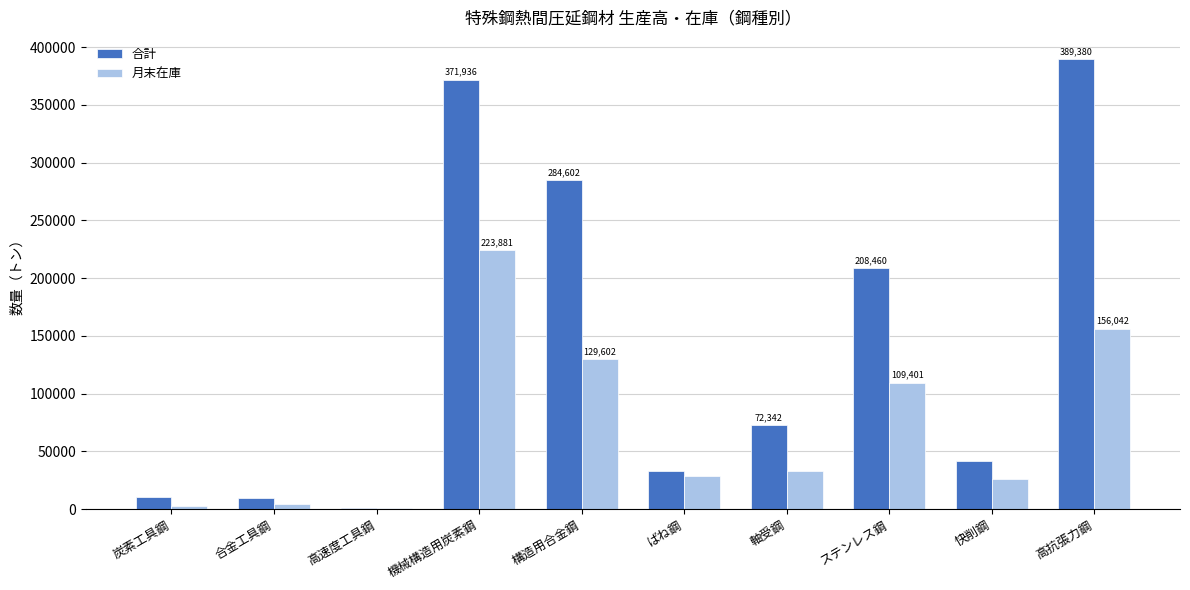

What is the sum of all 月末在庫 values?

714204